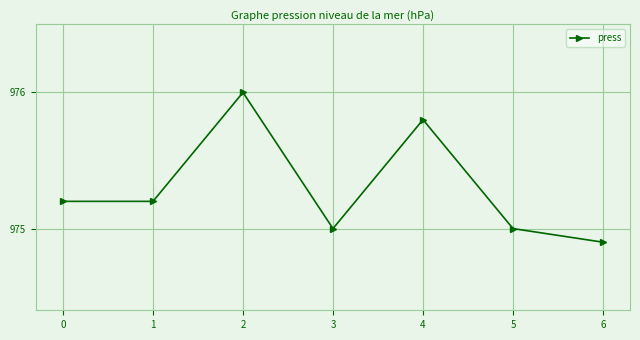

Reading right to left, what are all the values shown in this chart?

974.9	975.0	975.8	975.0	976.0	975.2	975.2